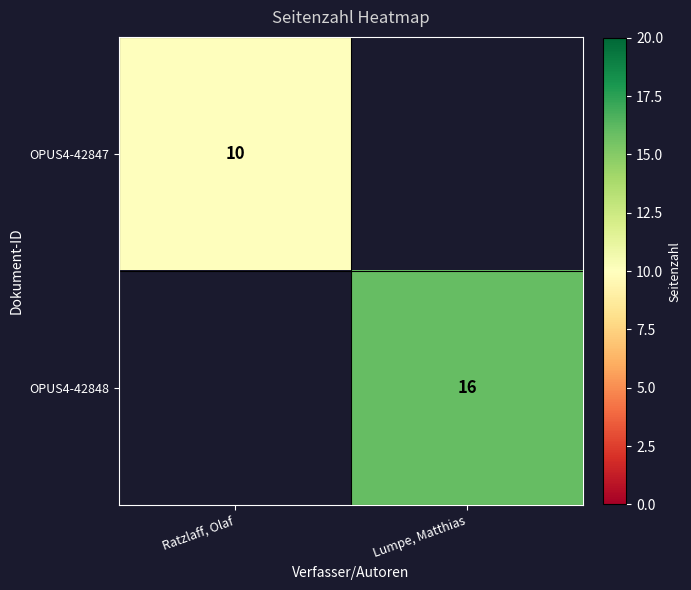

At how many categories does at least one series exceed 12?

1